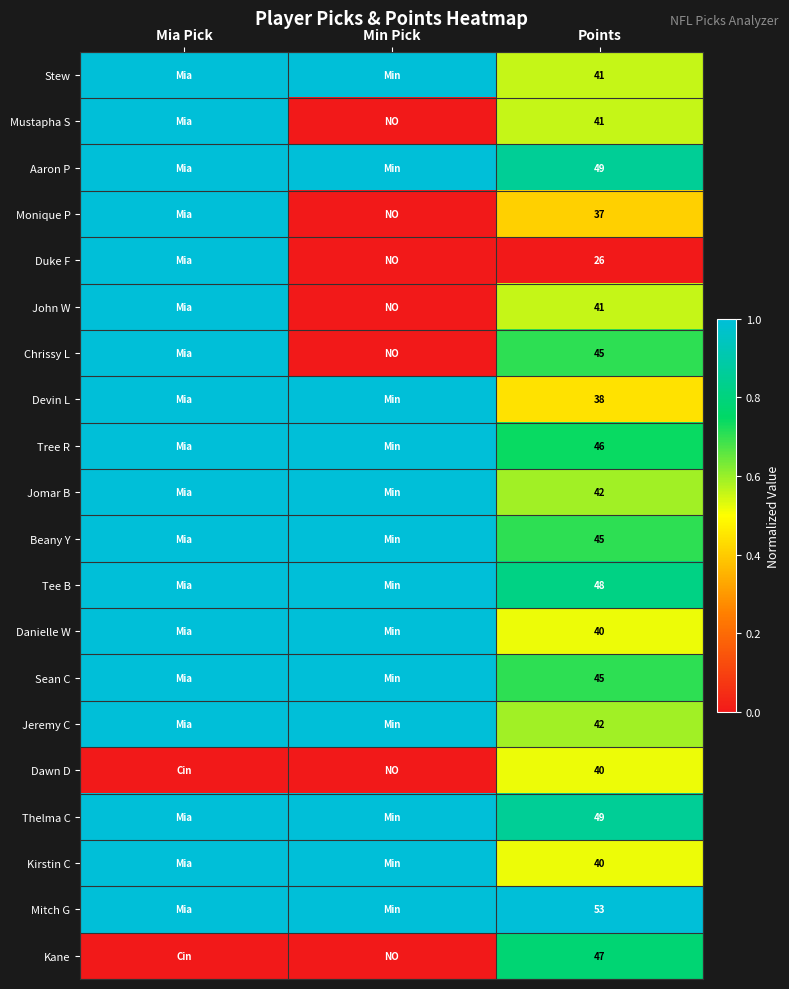

Which category has the lowest value across all series?

Min Pick